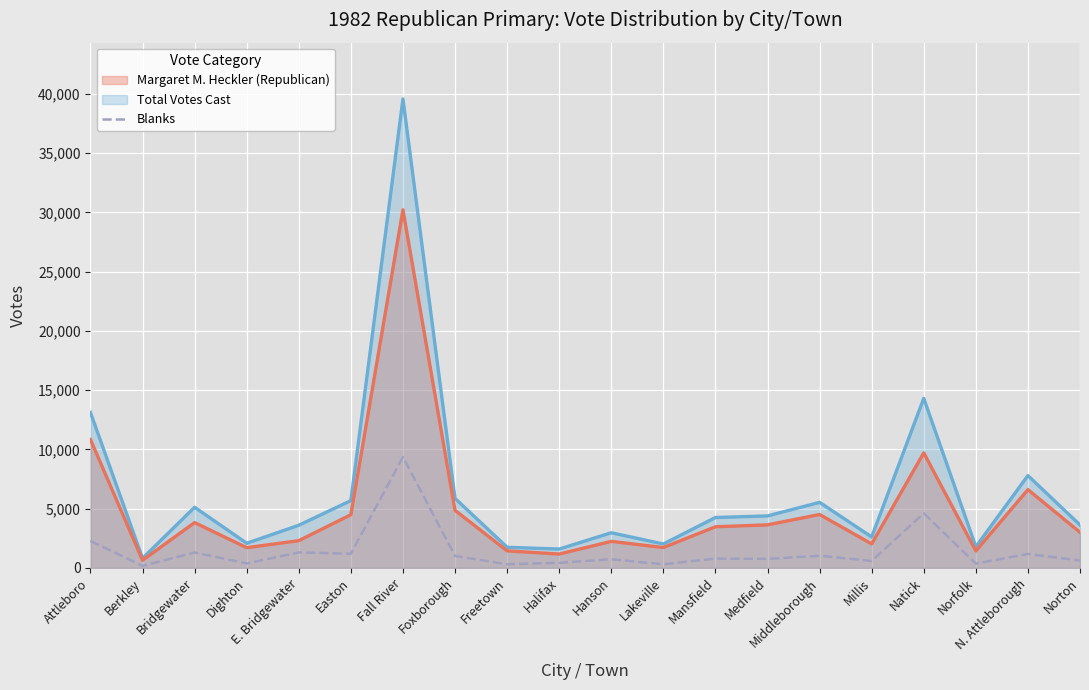

What is the maximum value shown in the chart?

39581